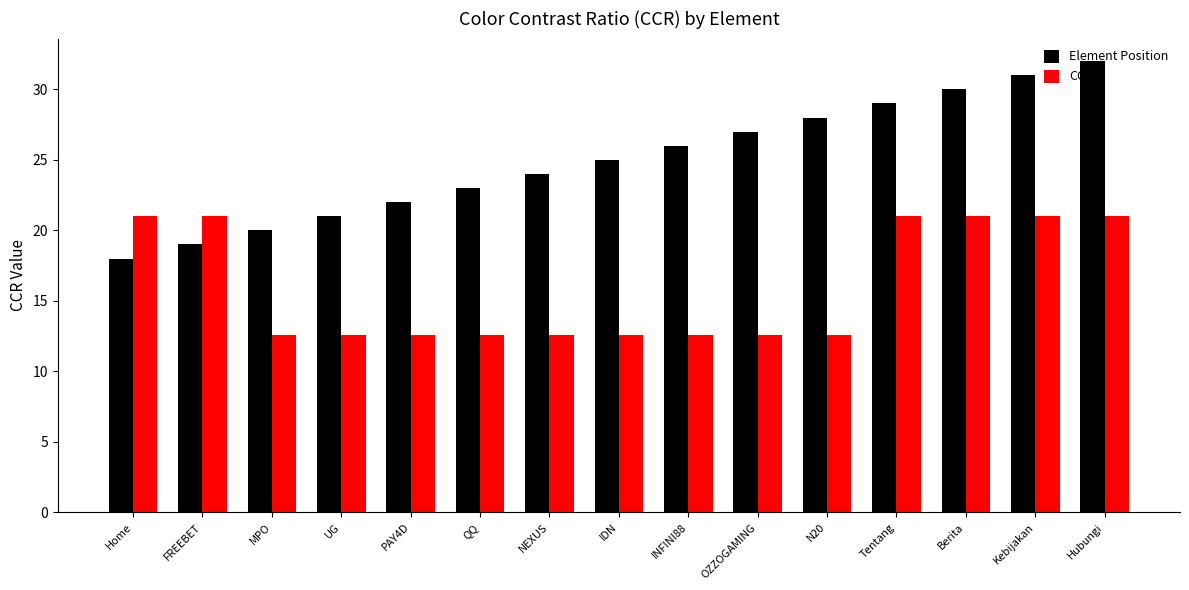

What is the label of the 4th bar from the right?

Tentang